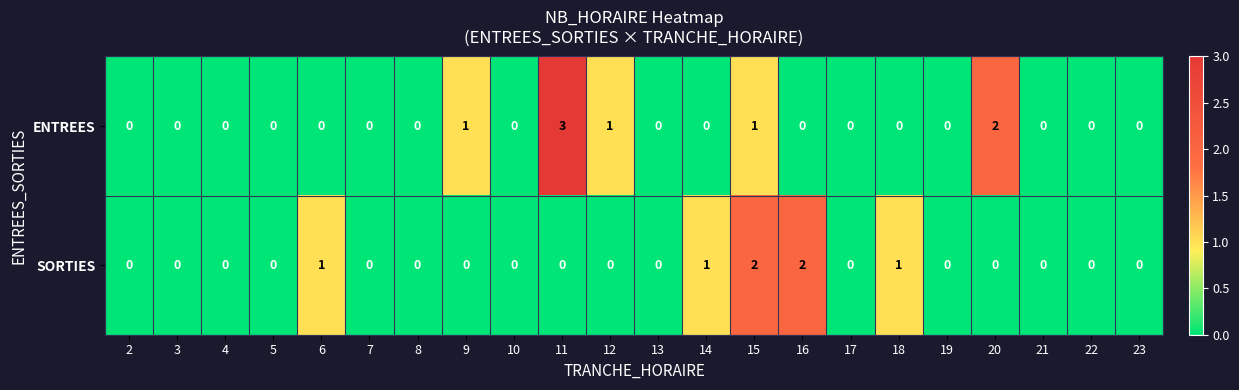

Count the ENTREES values in the range 0 to 1.

20